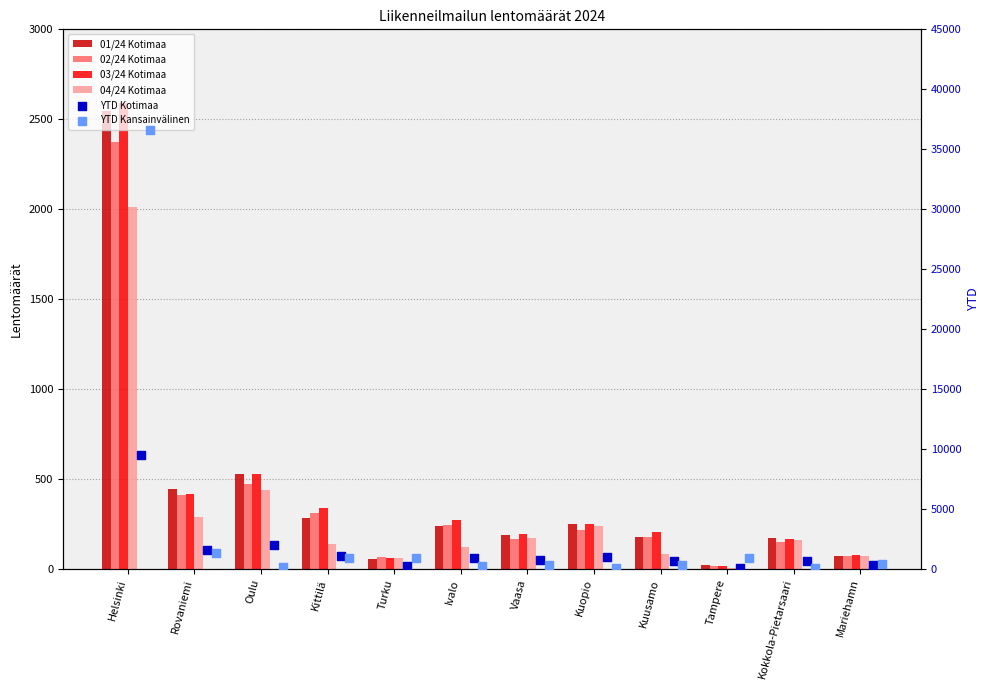

At which category is the sum across all series the highest?

Helsinki